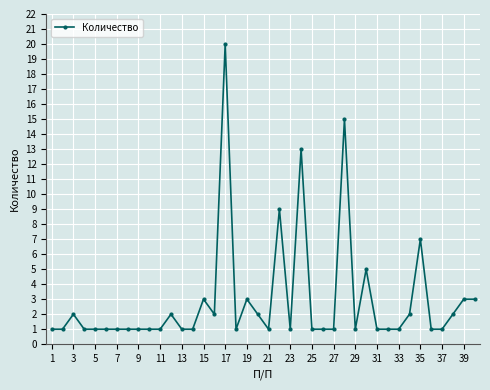

What is the greatest value displayed?

20